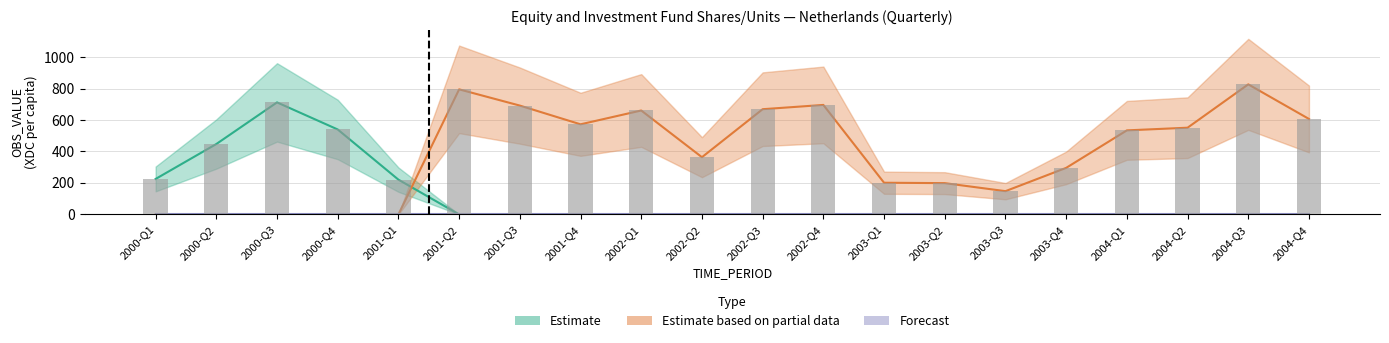

Reading left to right, transcribe all the data shown in this chart.

Estimate: 2000-Q1=225.4	2000-Q2=447.3	2000-Q3=711.7	2000-Q4=539.7	2001-Q1=220.9	2001-Q2=0.0	2001-Q3=0.0	2001-Q4=0.0	2002-Q1=0.0	2002-Q2=0.0	2002-Q3=0.0	2002-Q4=0.0	2003-Q1=0.0	2003-Q2=0.0	2003-Q3=0.0	2003-Q4=0.0	2004-Q1=0.0	2004-Q2=0.0	2004-Q3=0.0	2004-Q4=0.0
Estimate based on partial data: 2000-Q1=0.0	2000-Q2=0.0	2000-Q3=0.0	2000-Q4=0.0	2001-Q1=0.0	2001-Q2=794.6	2001-Q3=691.5	2001-Q4=572.5	2002-Q1=660.3	2002-Q2=363.6	2002-Q3=668.5	2002-Q4=695.7	2003-Q1=201.4	2003-Q2=198.8	2003-Q3=147.9	2003-Q4=295.8	2004-Q1=534.0	2004-Q2=551.0	2004-Q3=826.3	2004-Q4=606.5